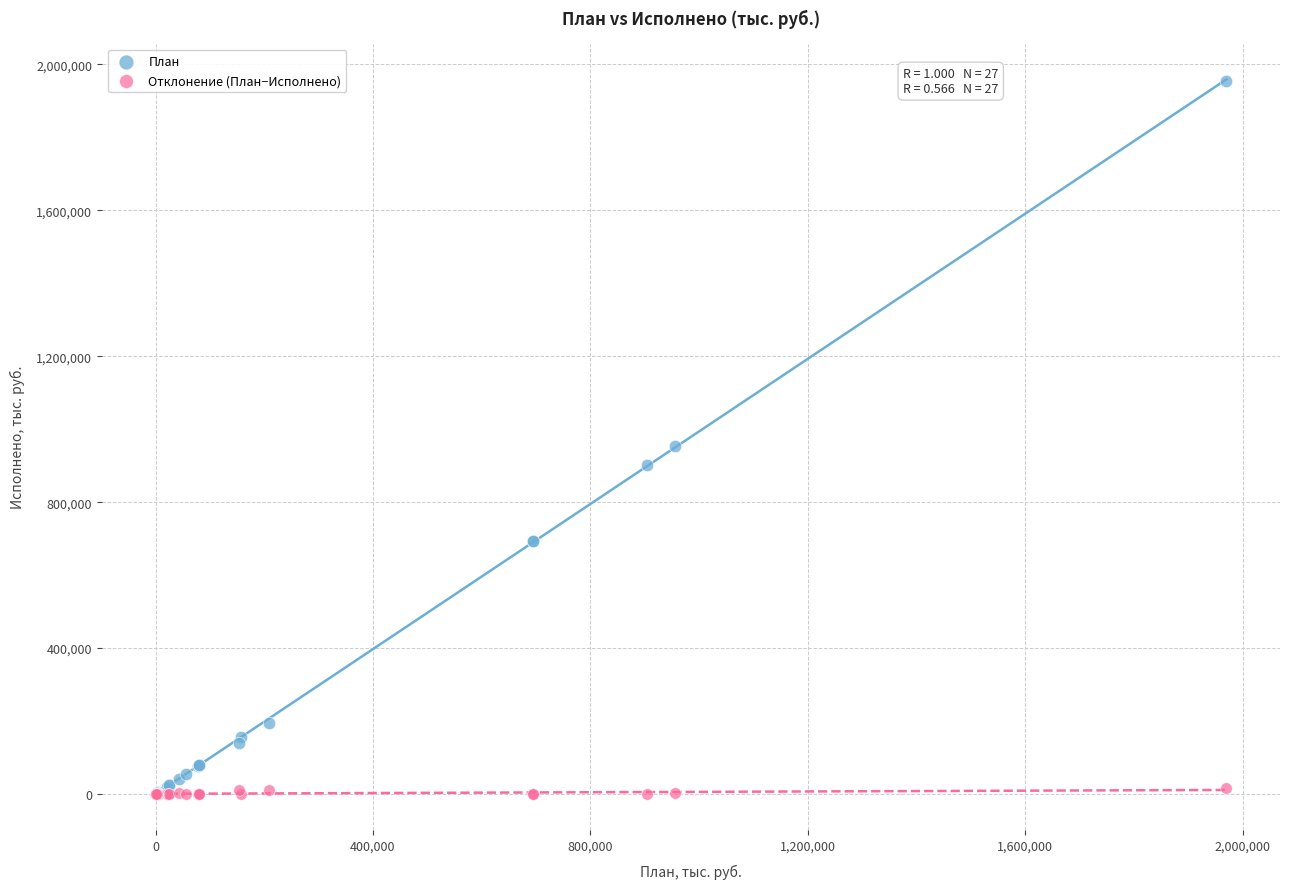

Across all series, what Y value is closest to 977156?

953386.7